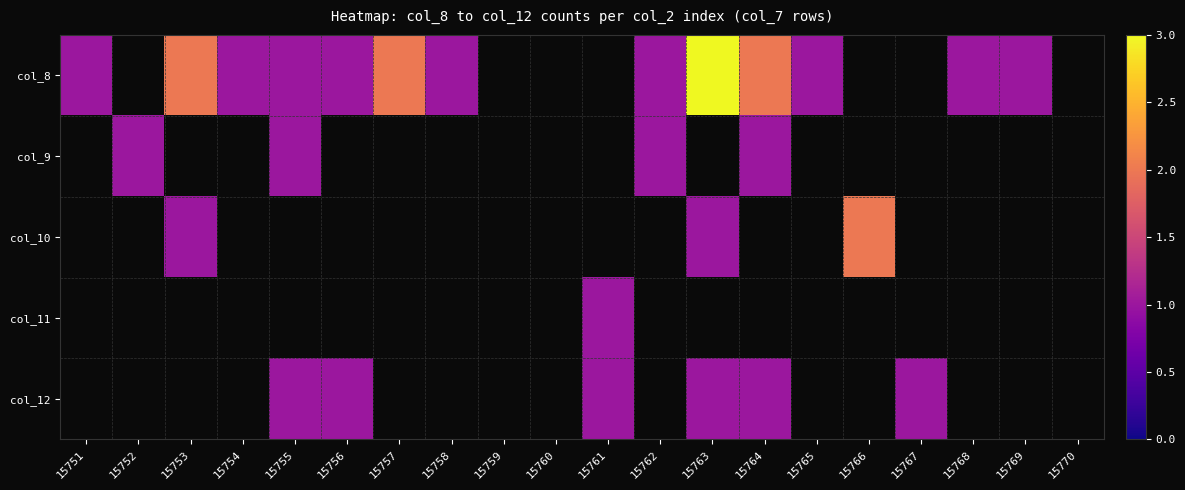

How many distinct data groups are displayed?

5